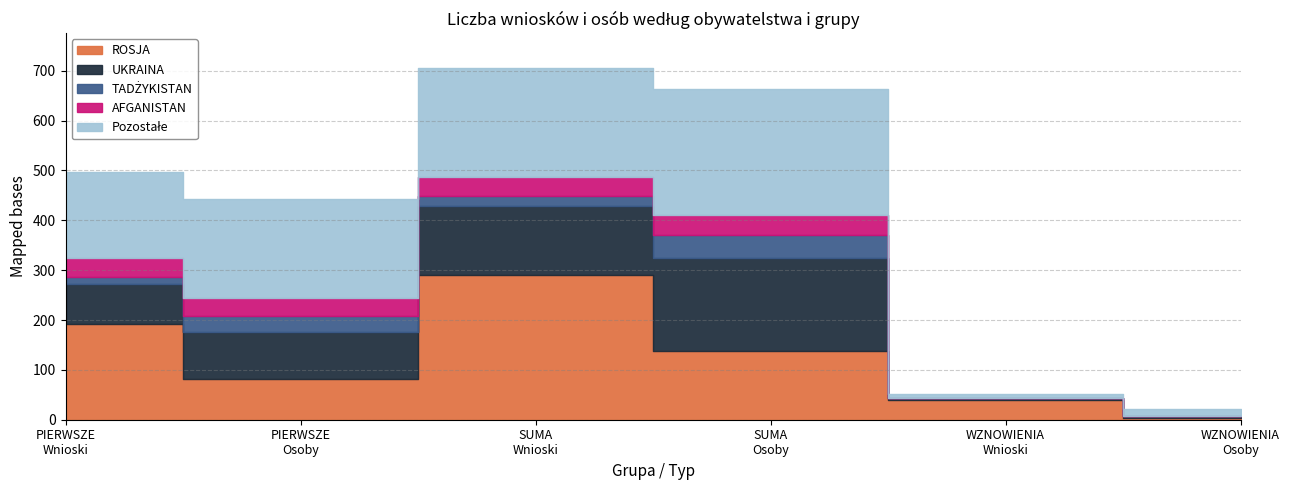

What is the label of the 6th point from the left?

WZNOWIENIA
Osoby